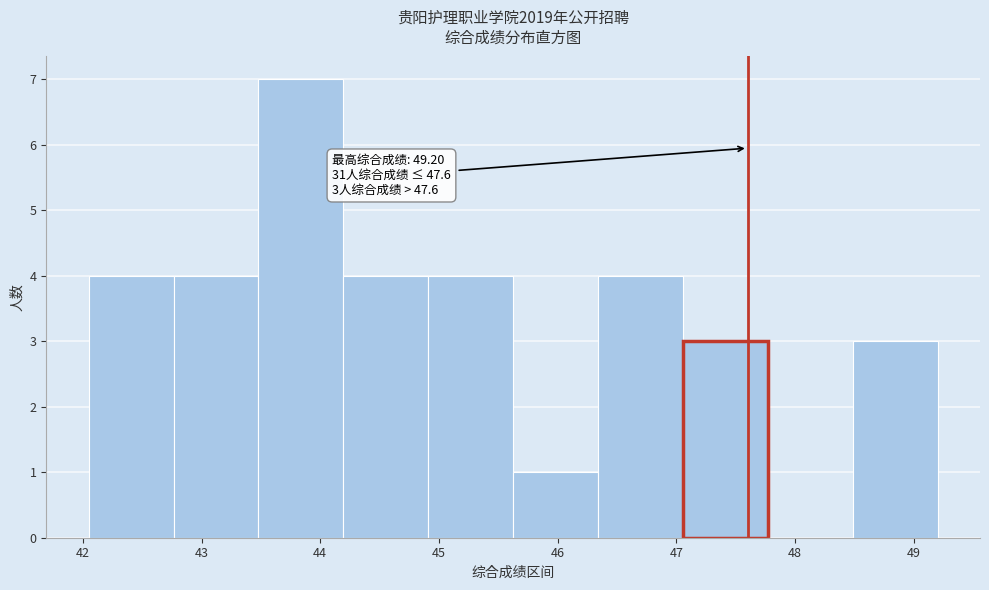

Which range on the x-axis has the tallest bar?

43.5 to 44.2